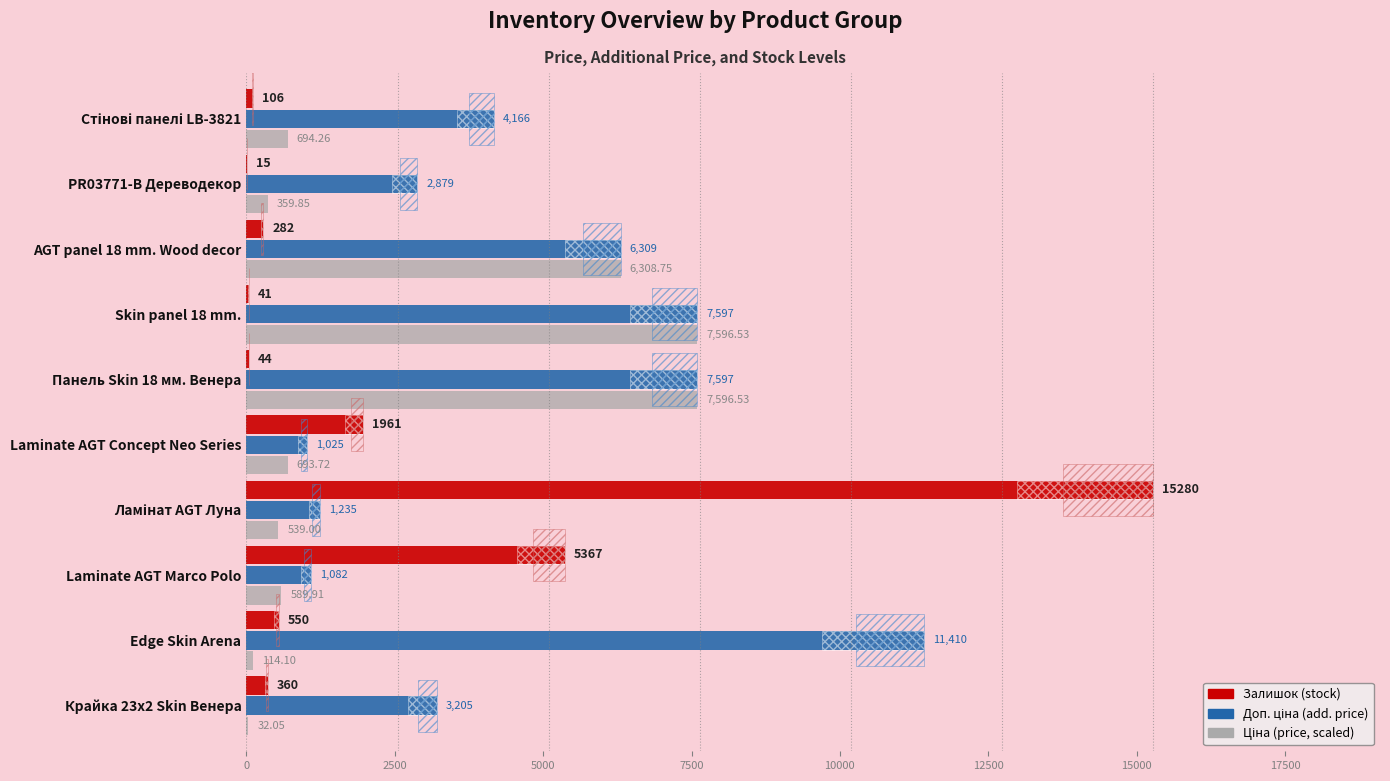

What is the value of the Ціна (scaled) bar at the 8th from the left?

6308.8